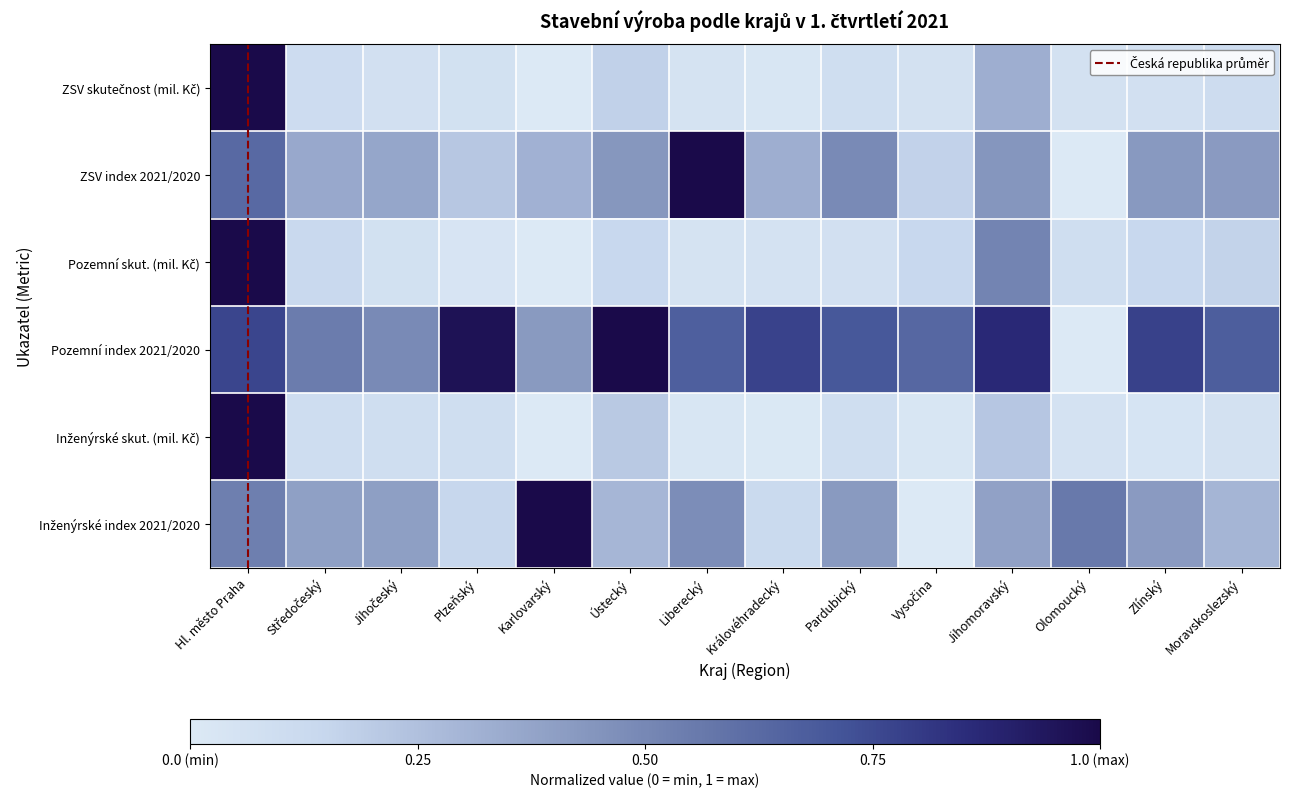

At which category is the sum across all series the highest?

Hl. město Praha